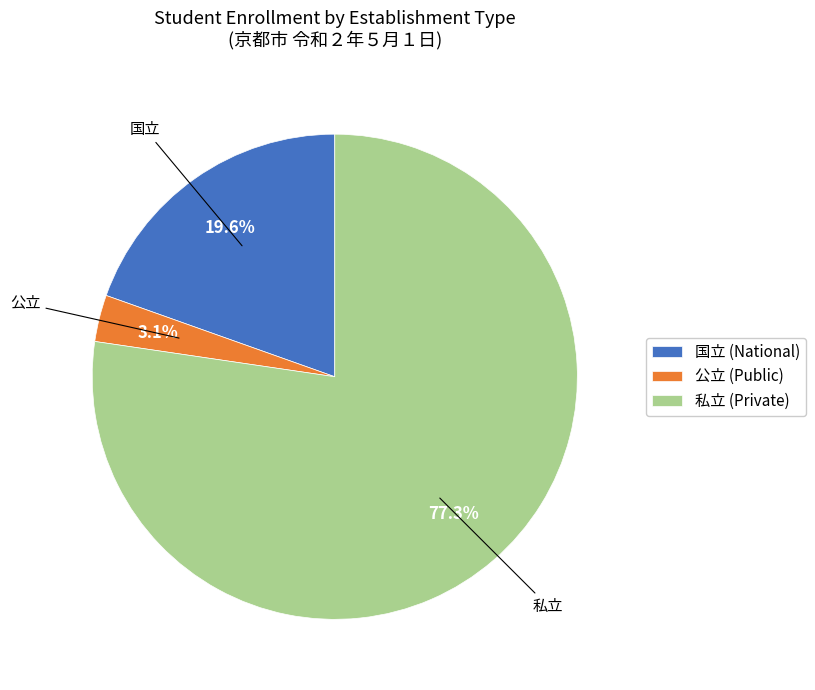

True or false: 公立 accounts for 3% of the total.

True